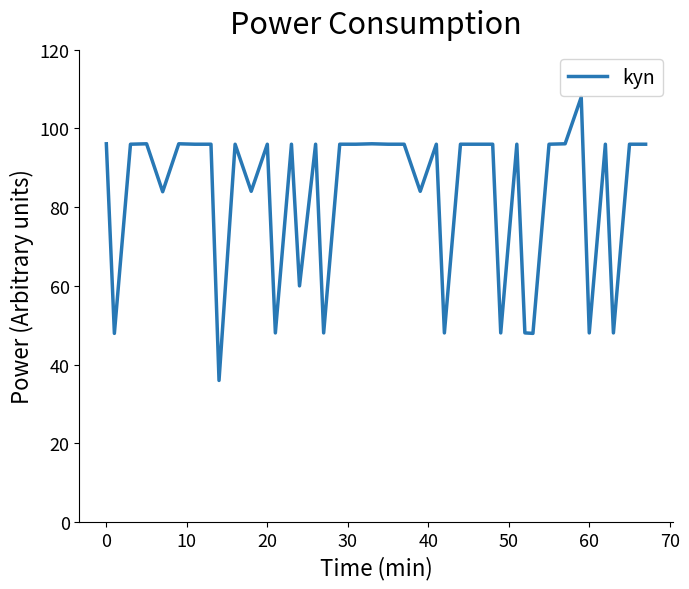

What is the minimum value shown in the chart?

36.0